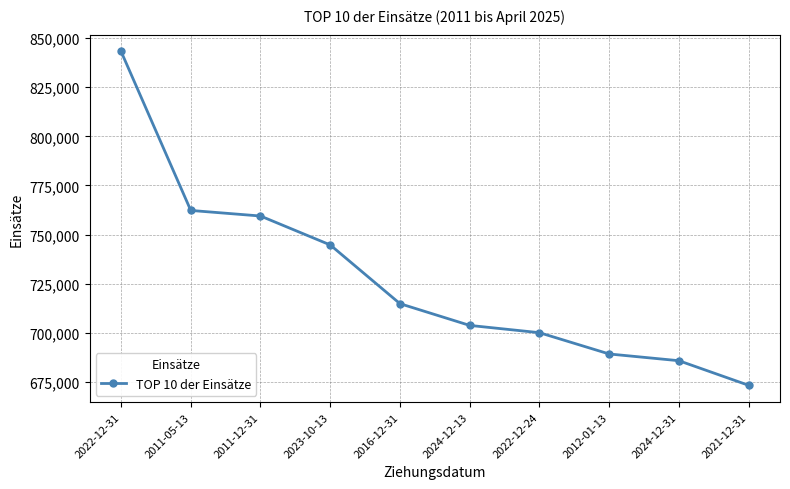

The chart shows a value of 257389.0 at 2021-12-31. True or false?

False